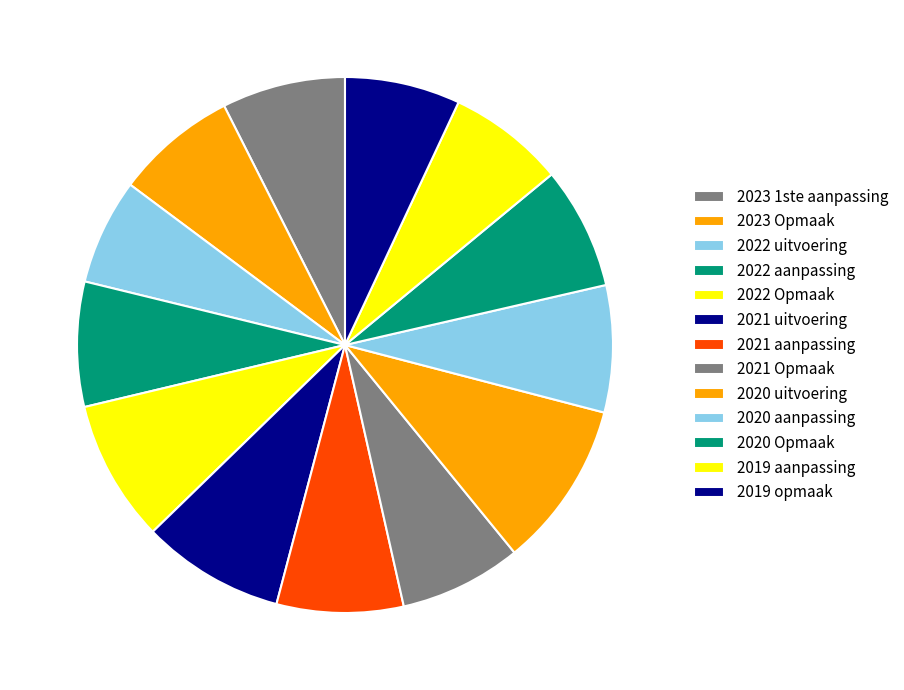

How many slices are in this pie chart?

13